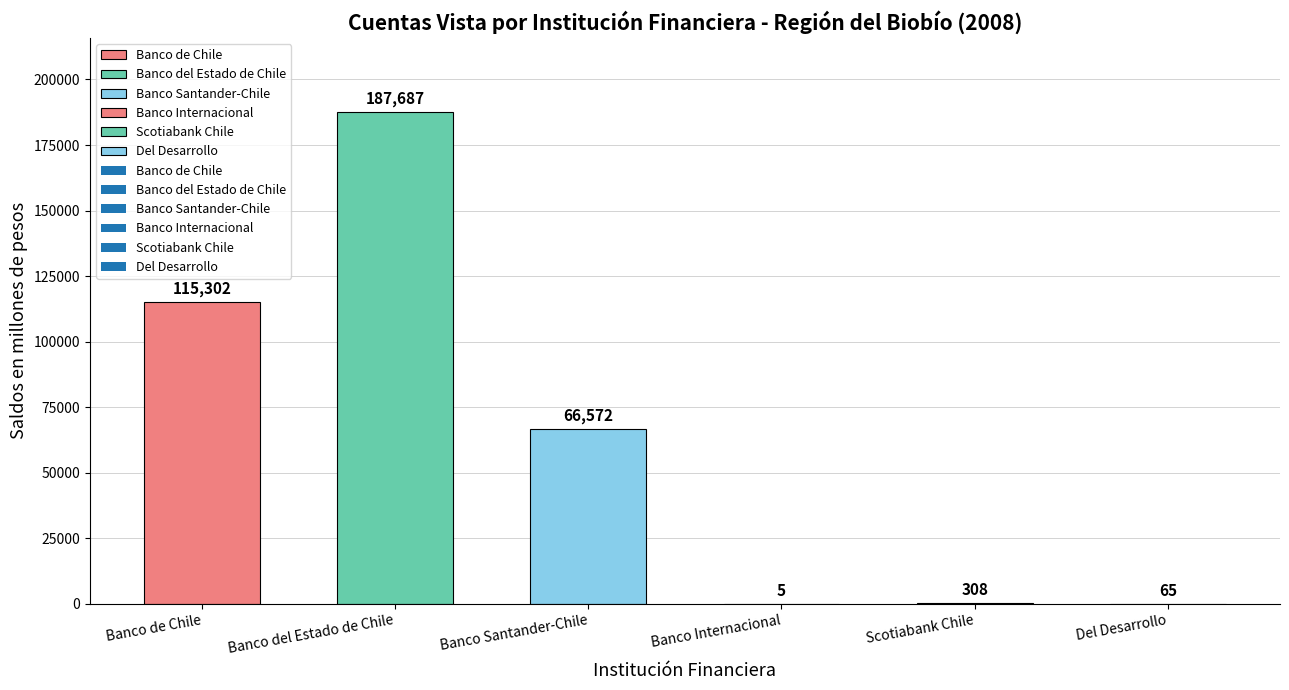

What is the ratio of the value at Banco del Estado de Chile to the value at Banco de Chile?

1.6